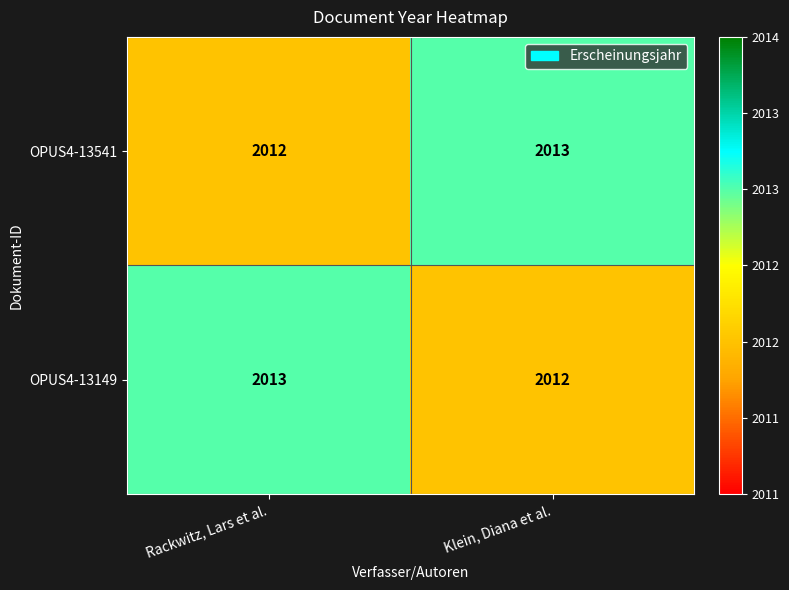

True or false: OPUS4-13149 has a value of 2012 at Klein, Diana et al..

True